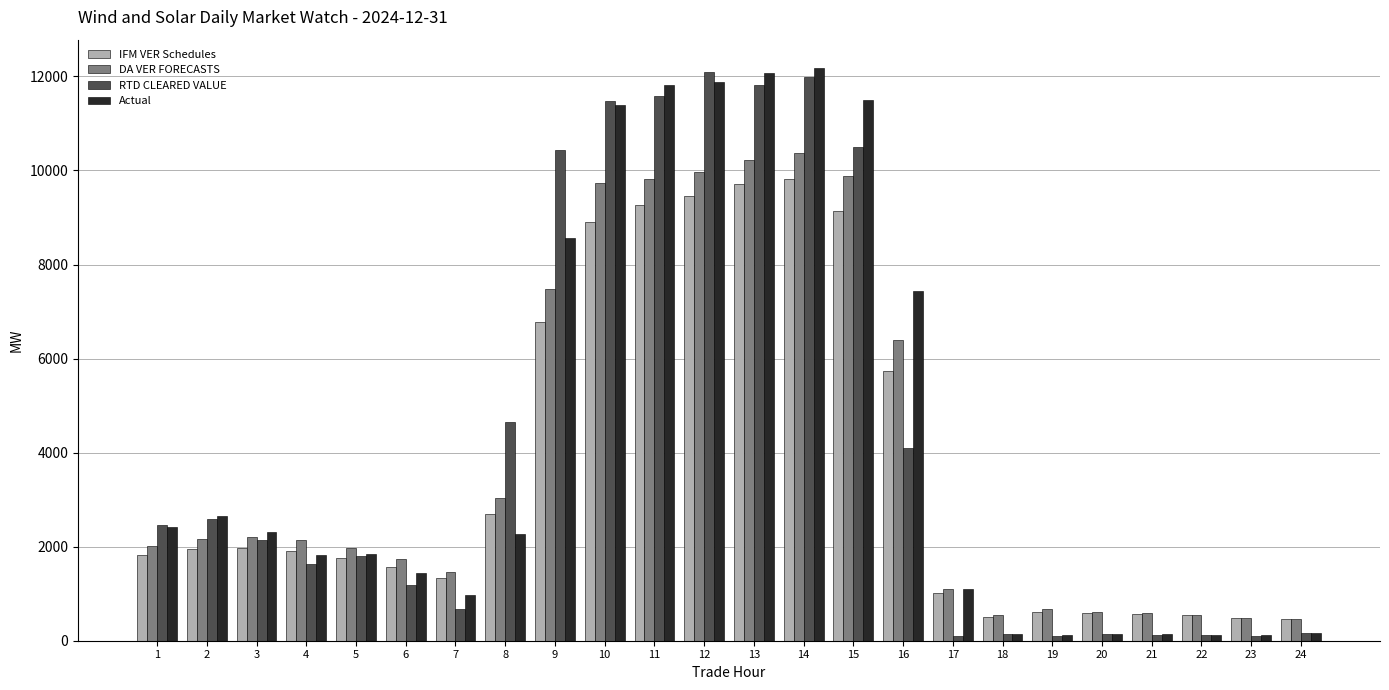

Which series changed the most between 1 and 17?

RTD CLEARED VALUE